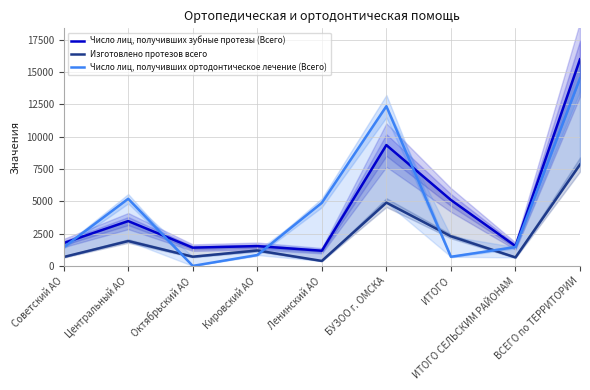

Is it true that Изготовлено протезов всего equals 2387.8 at ВСЕГО по ТЕРРИТОРИИ?

False